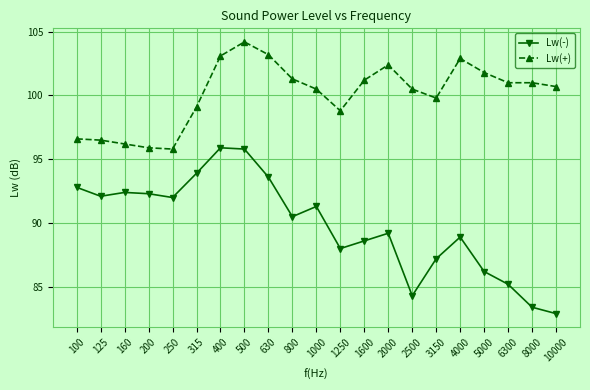

What is the value of the Lw(+) point at the 6th from the left?

99.1